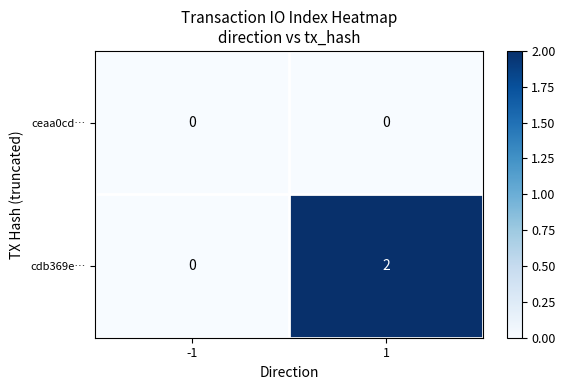

Which series changed the most between -1 and 1?

cdb369e…